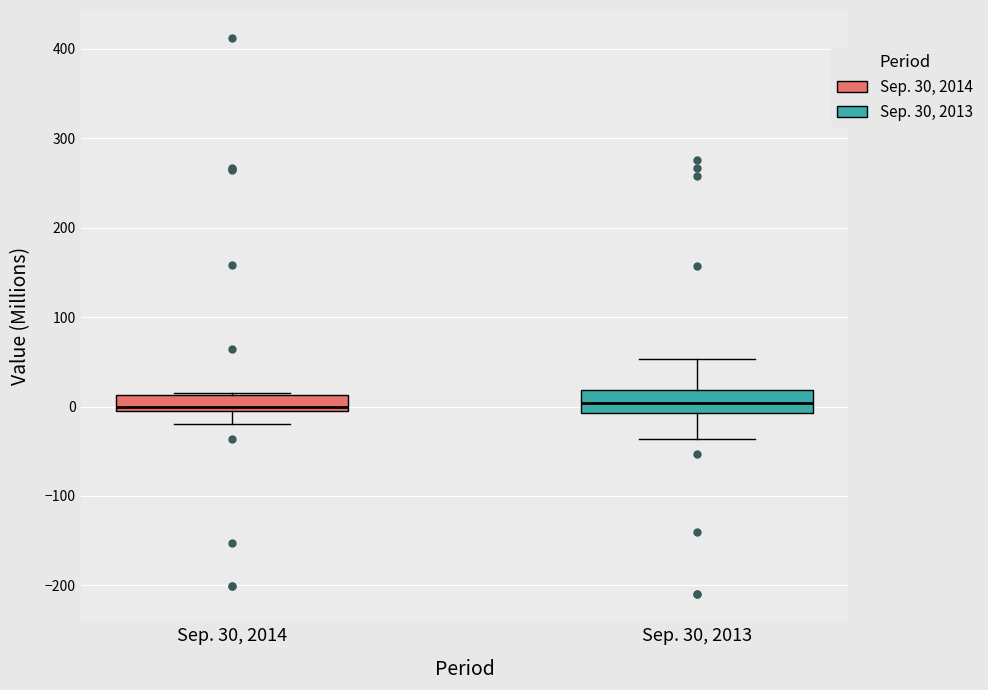

Where is the lower edge of the box for Sep. 30, 2014 on the y-axis? The values are not printed on the chart, so give them approximately, as read against the axis.

0